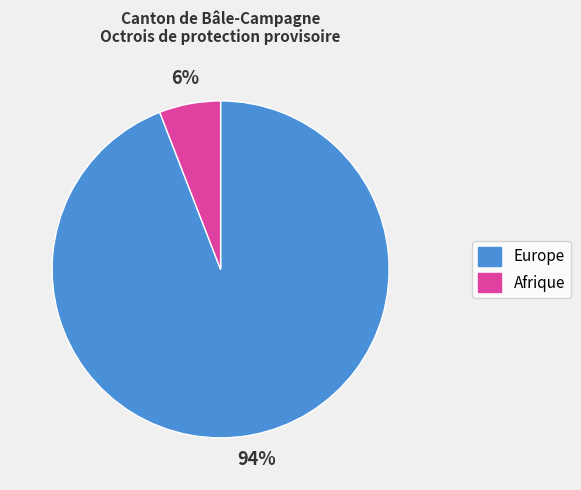

How many slices are in this pie chart?

2